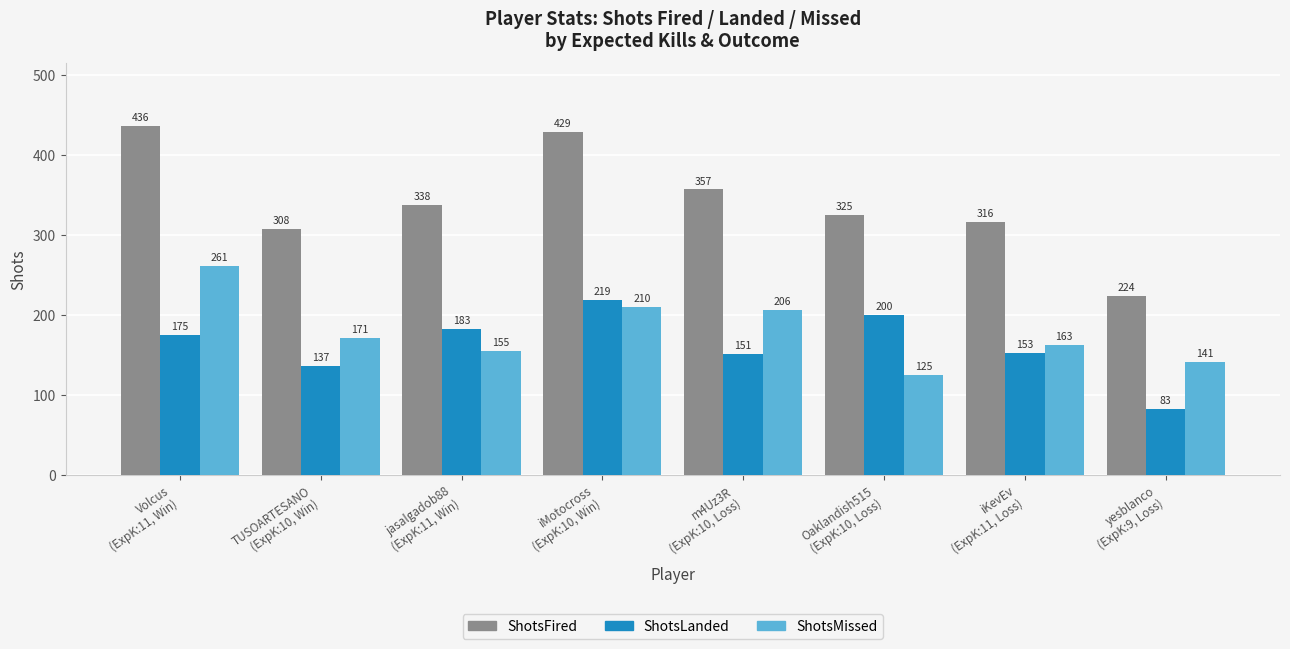

What is the highest value of the ShotsLanded series?

219